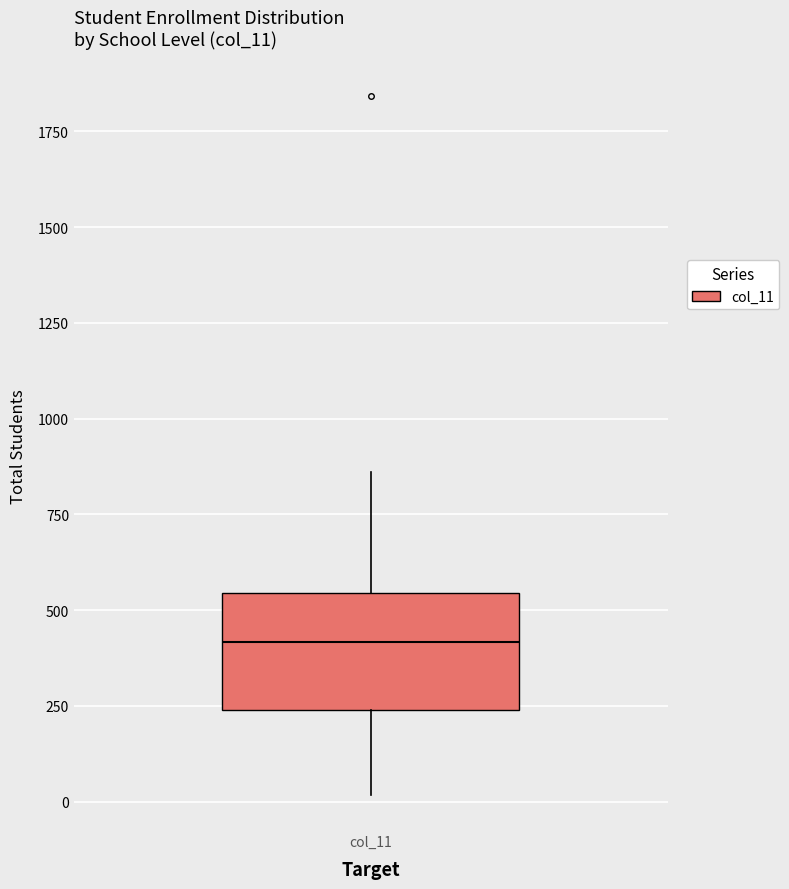

Where does the median line of the box for col_11 sit on the y-axis? The values are not printed on the chart, so give them approximately, as read against the axis.

400